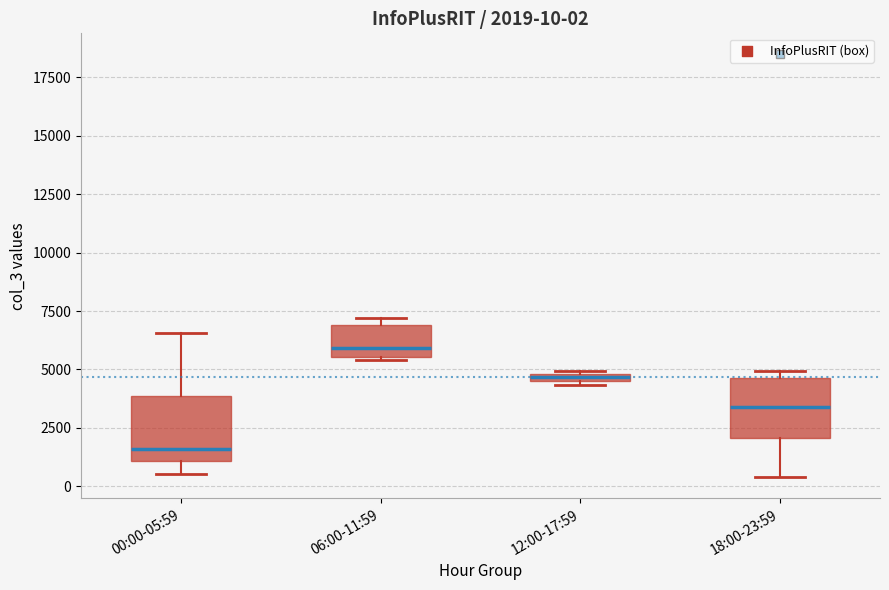

Which box's median line is the lowest?

00:00-05:59